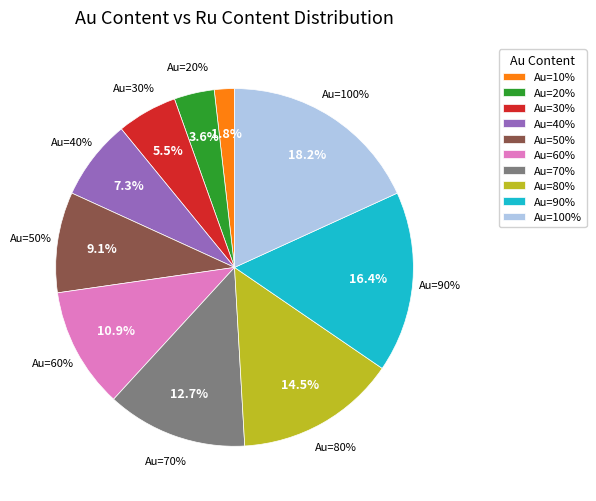

Does 30 represent more than half of the total?

No